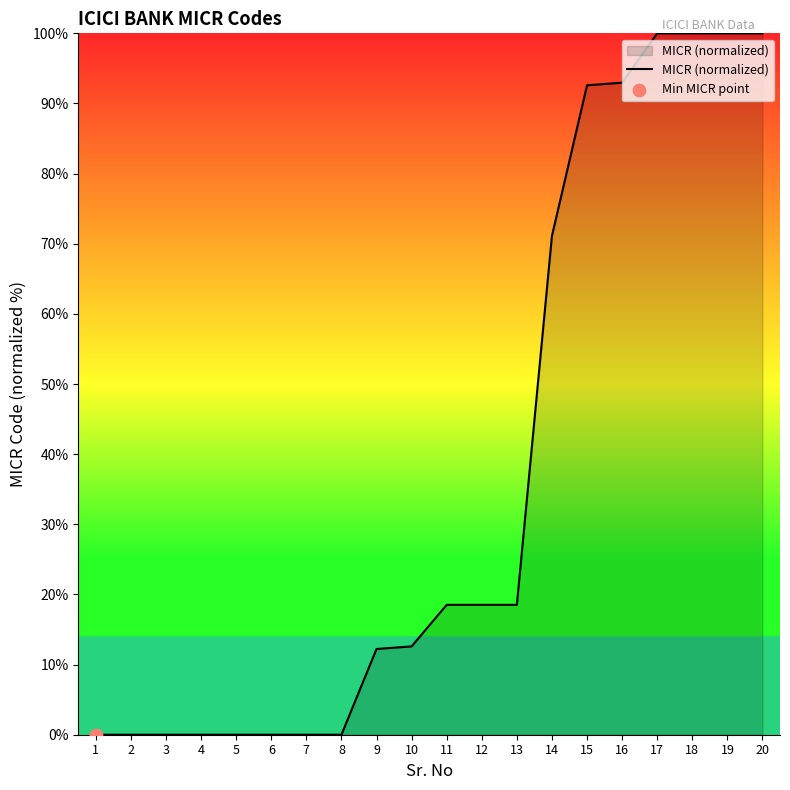

Which has a higher value, 7 or 17?

17